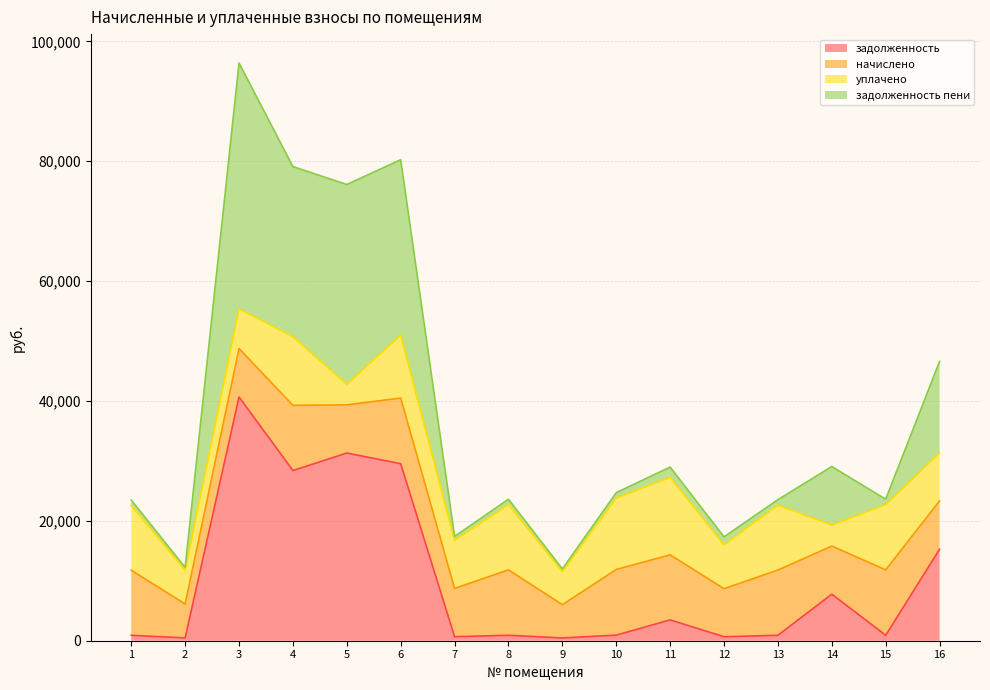

True or false: задолженность and задолженность пени intersect in this chart.

False